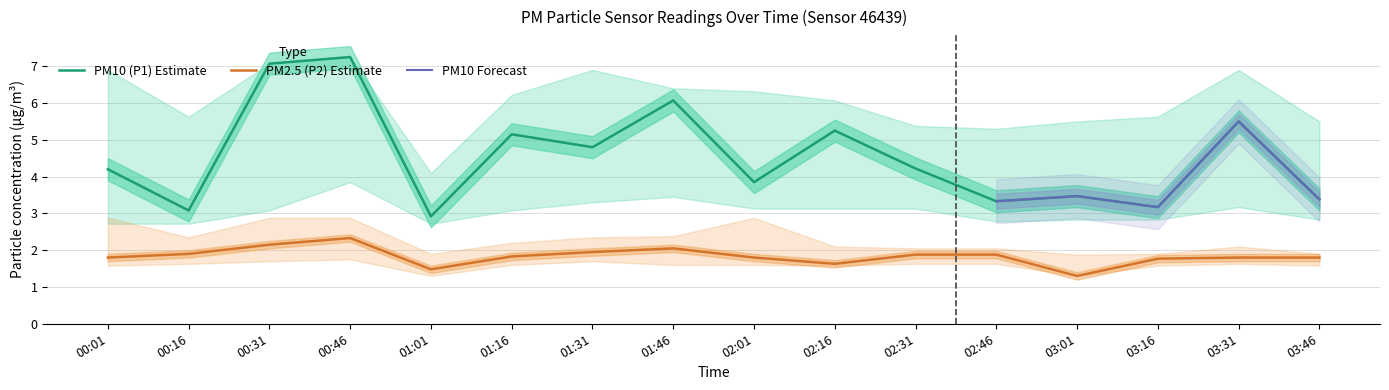

Where is the first local minimum for P2_upper?

00:16